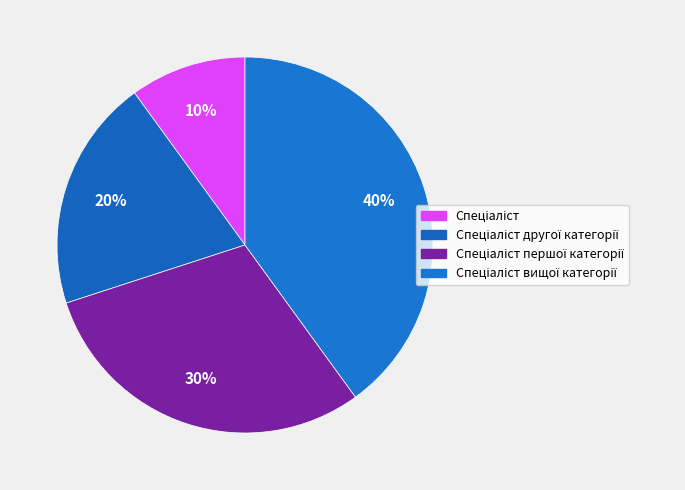

Is there any slice that represents more than half of the pie?

No